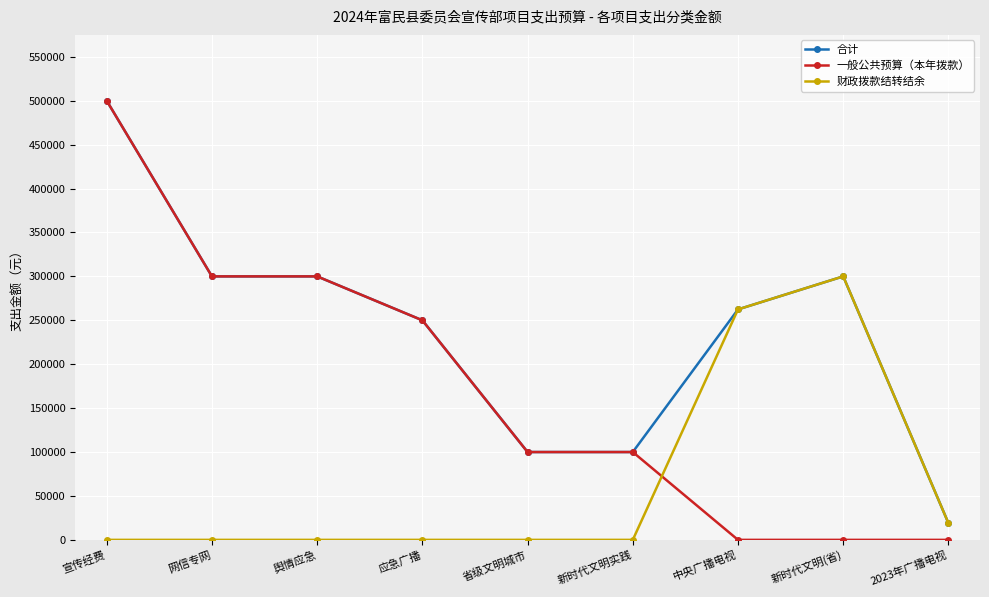

Reading right to left, list all the values displayed in this chart.

合计: 19000.0	300000.0	262393.0	100000.0	100000.0	250000.0	300000.0	300000.0	500000.0
一般公共预算（本年拨款）: 0.0	0.0	0.0	100000.0	100000.0	250000.0	300000.0	300000.0	500000.0
财政拨款结转结余: 19000.0	300000.0	262393.0	0.0	0.0	0.0	0.0	0.0	0.0